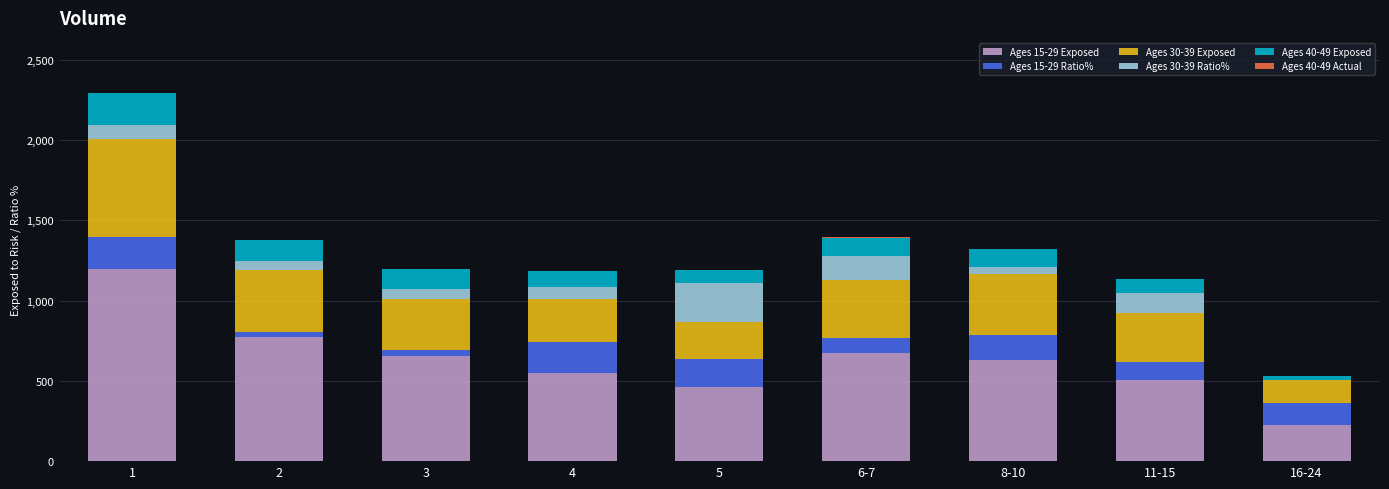

What is the total value across all series at 5?

1192